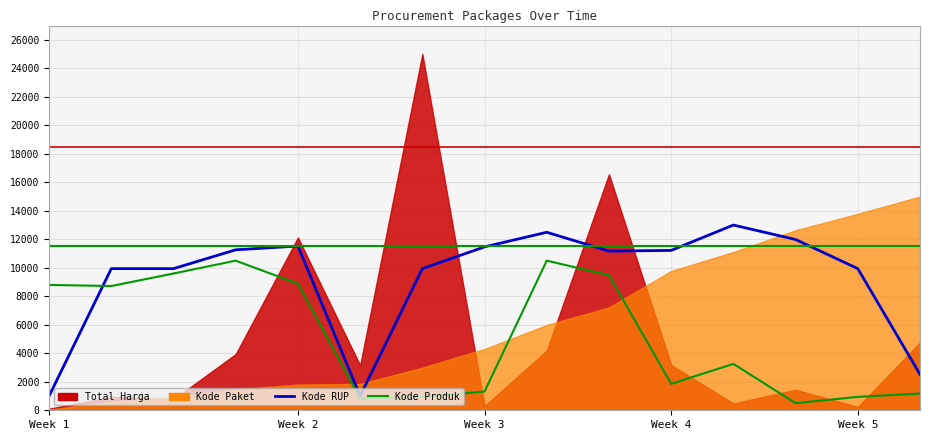

What is the sum of all Kode RUP values?

138411.2